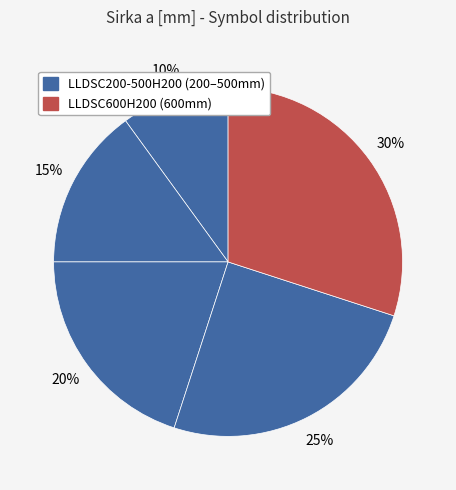

Count the number of slices in the pie.

5